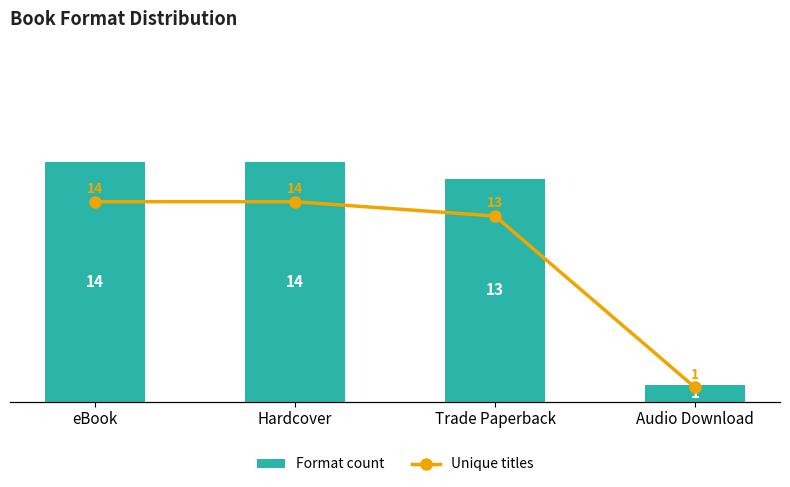

What is the difference between the maximum and second lowest values in the Format count series?

1